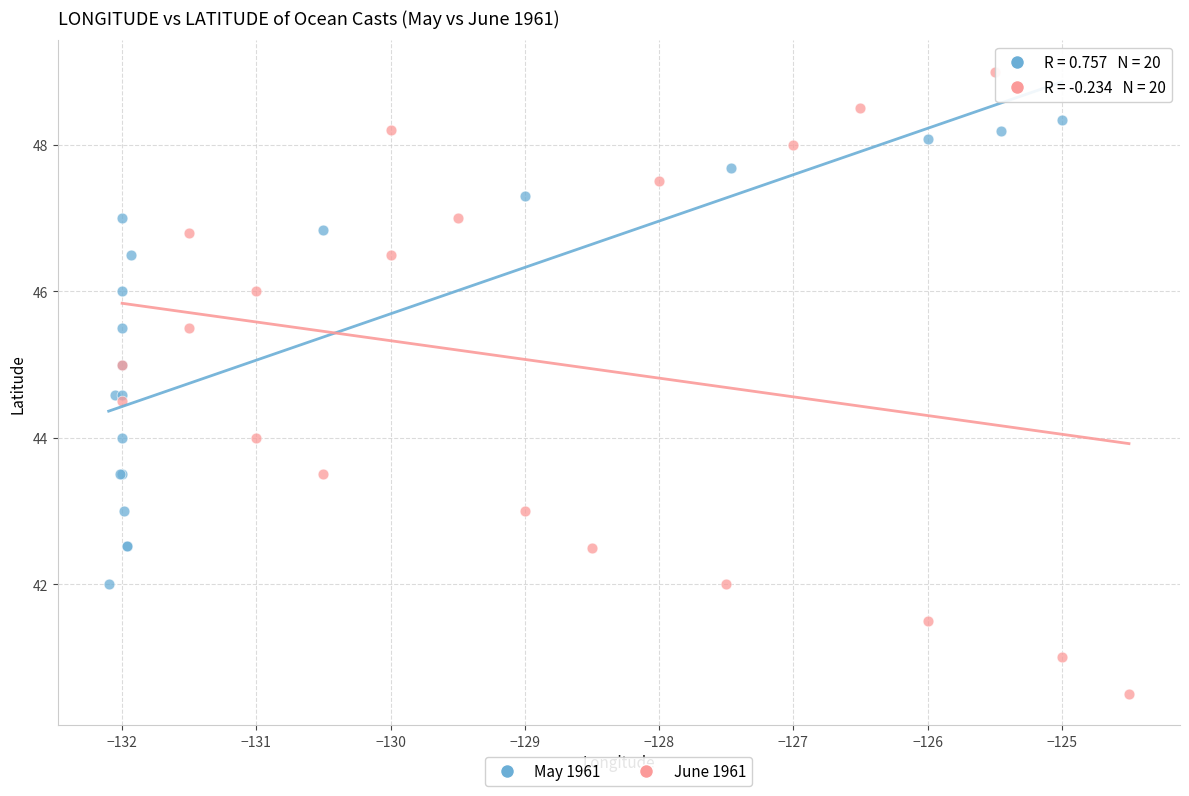

Which series has the widest spread of Y values?

June 1961